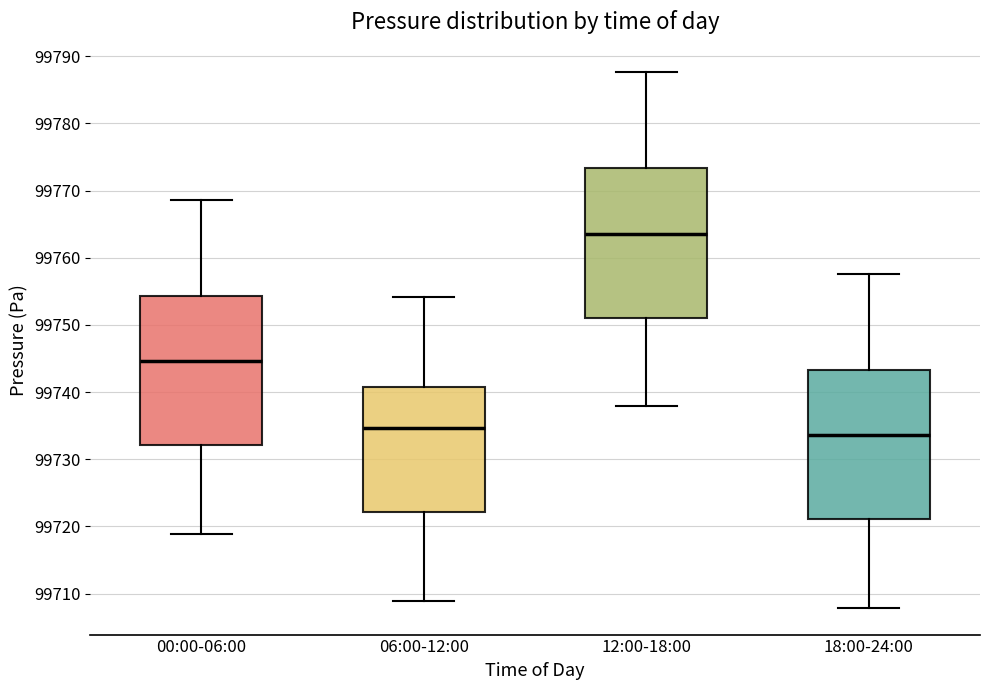

Which box's median line is the highest?

12:00-18:00